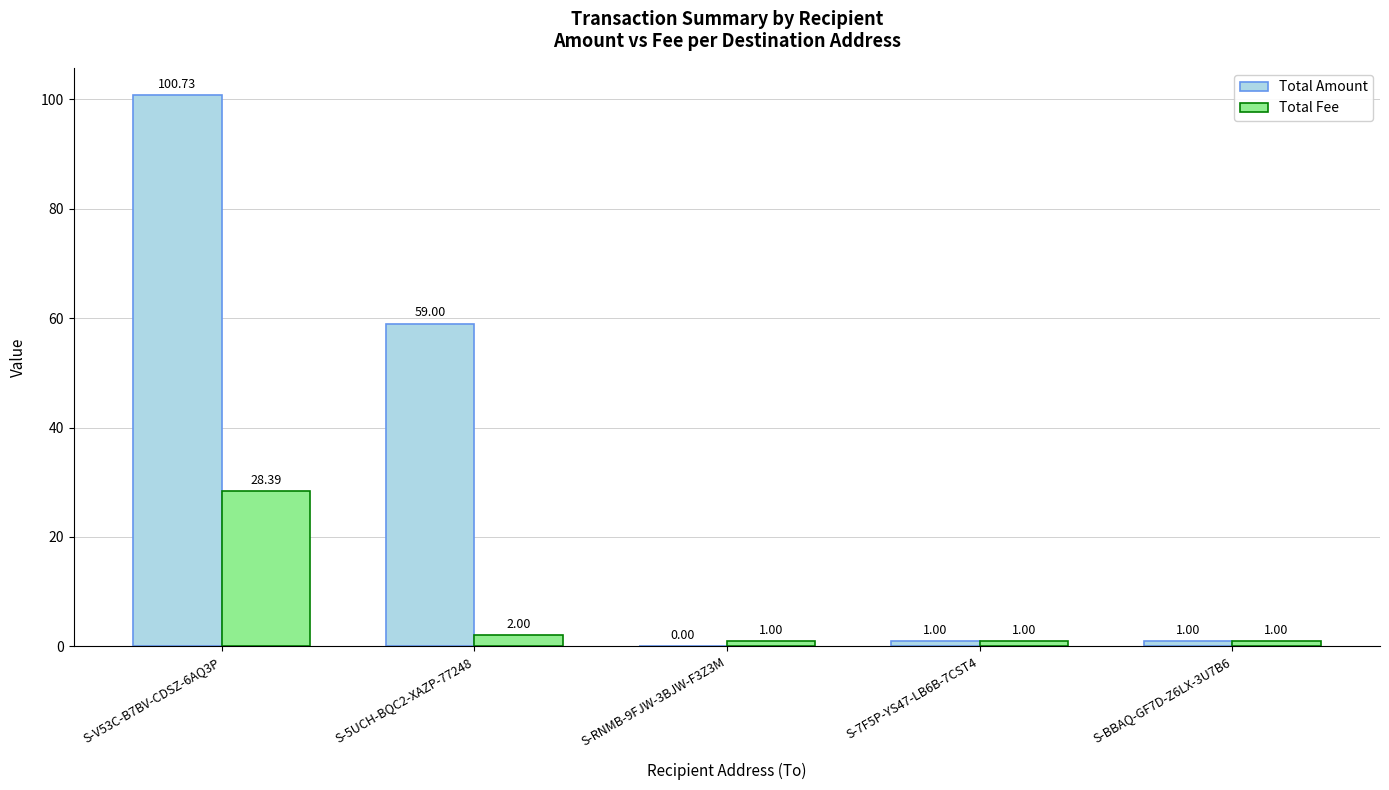

Between S-5UCH-BQC2-XAZP-77248 and S-7F5P-YS47-LB6B-7CST4, which series saw the biggest shift?

Total Amount